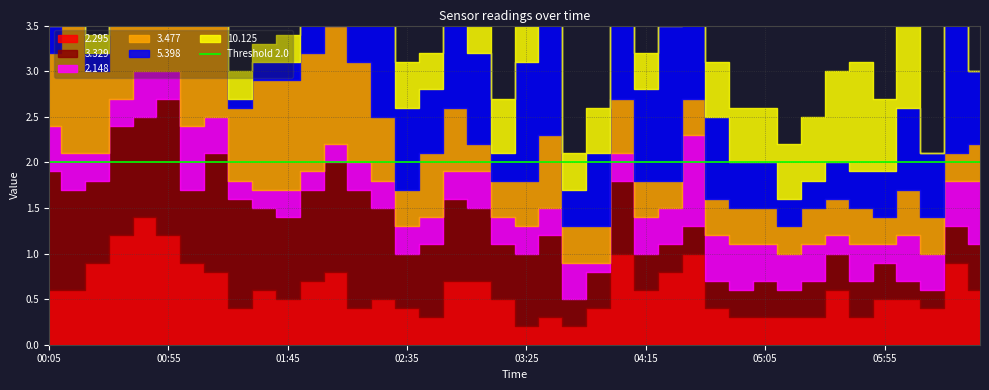

Which series changed the most between 2006/10/17 02:45 and 2006/10/17 05:05?

3.329